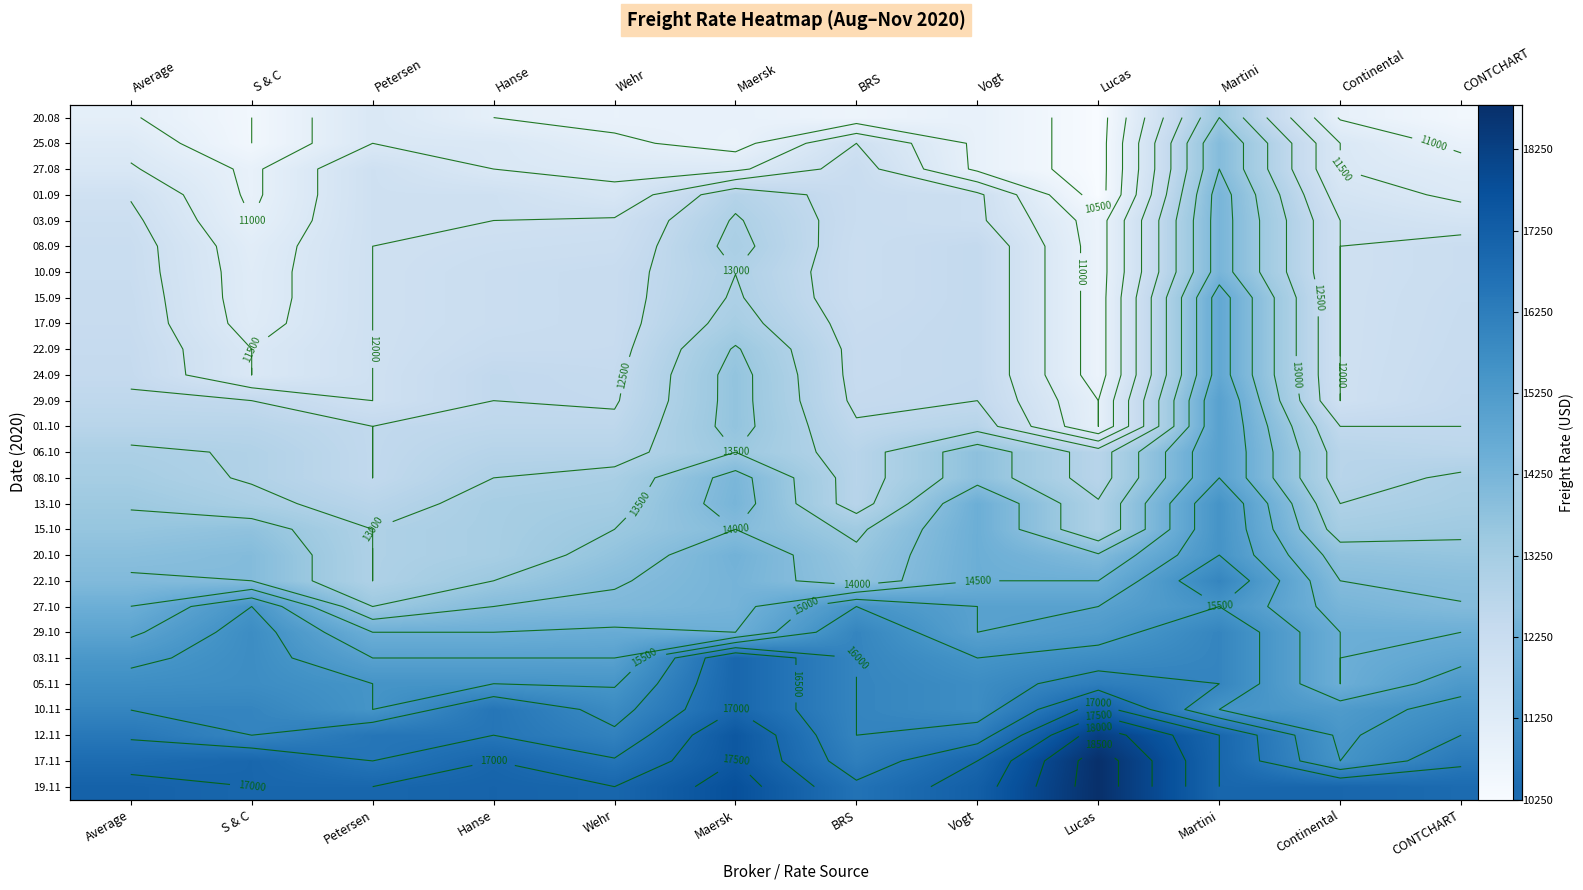

At how many categories does at least one series exceed 15491?

12